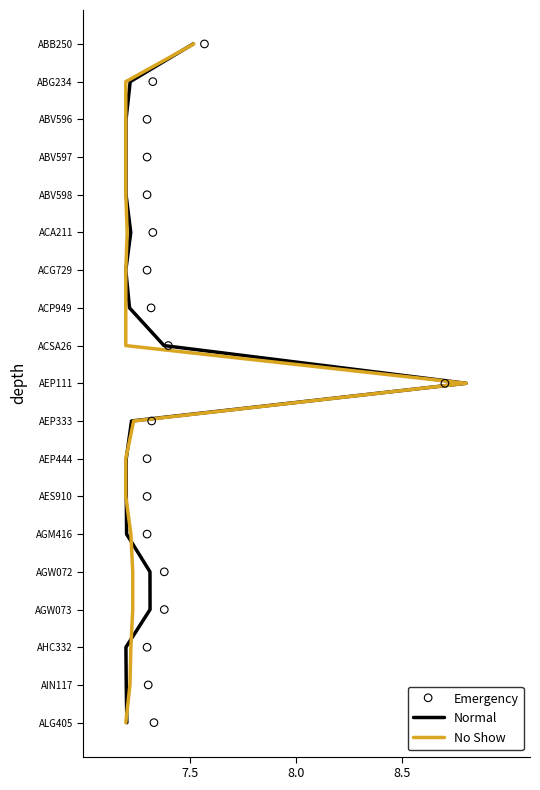

Is the value of Emergency at 7.5 greater than the value of Normal at 13?

No